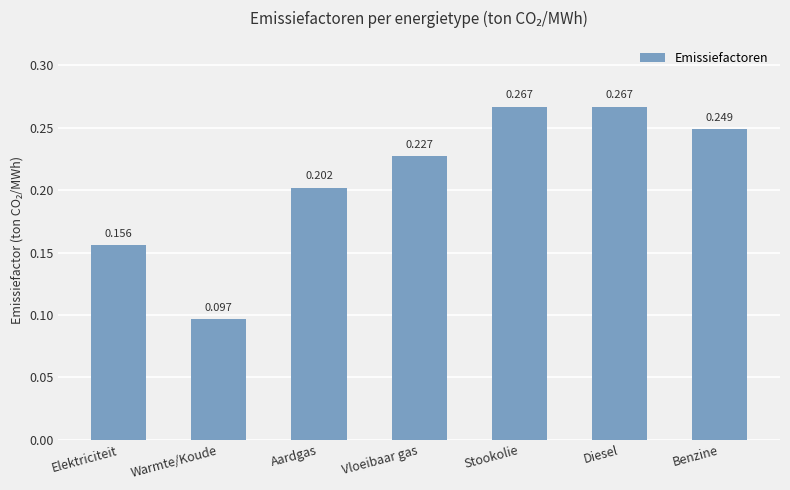

What is the sum of the values at Elektriciteit and Benzine?

0.4